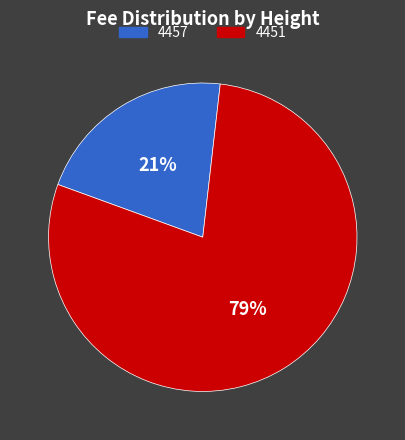

Combined, do 4451 and 4457 account for over 50%?

Yes